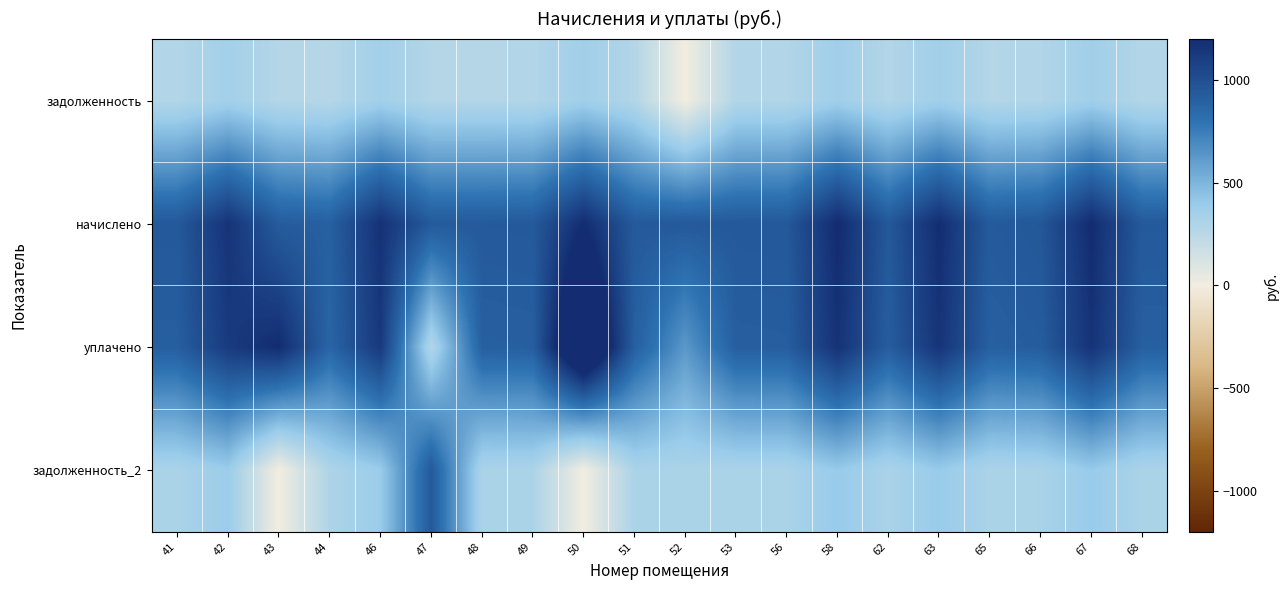

At how many categories does at least one series exceed 273?

20